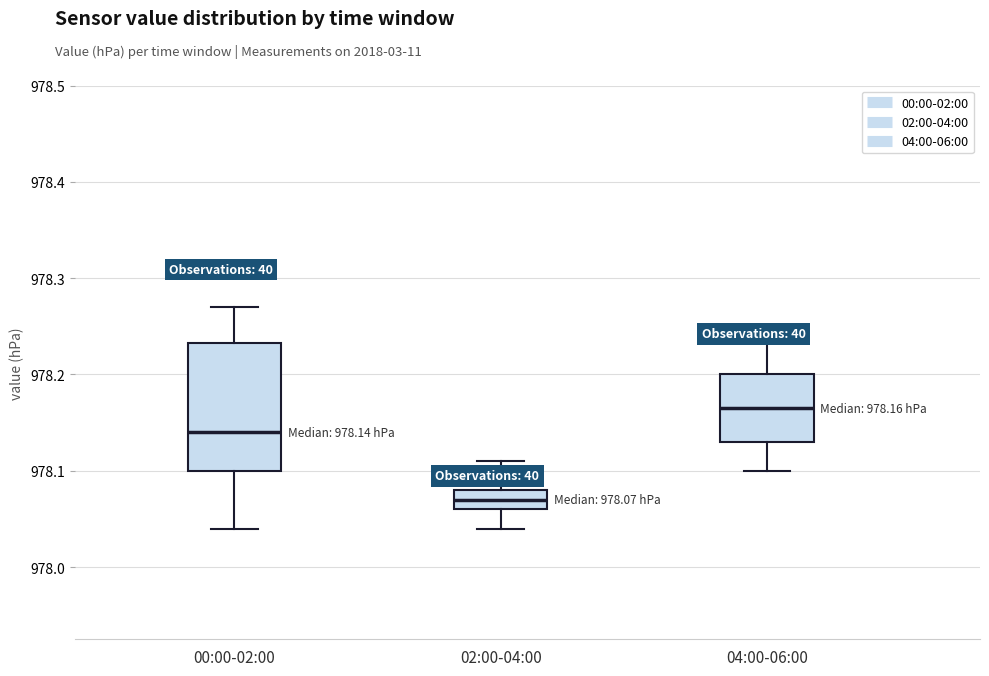

Which box has the lowest median line?

02:00-04:00